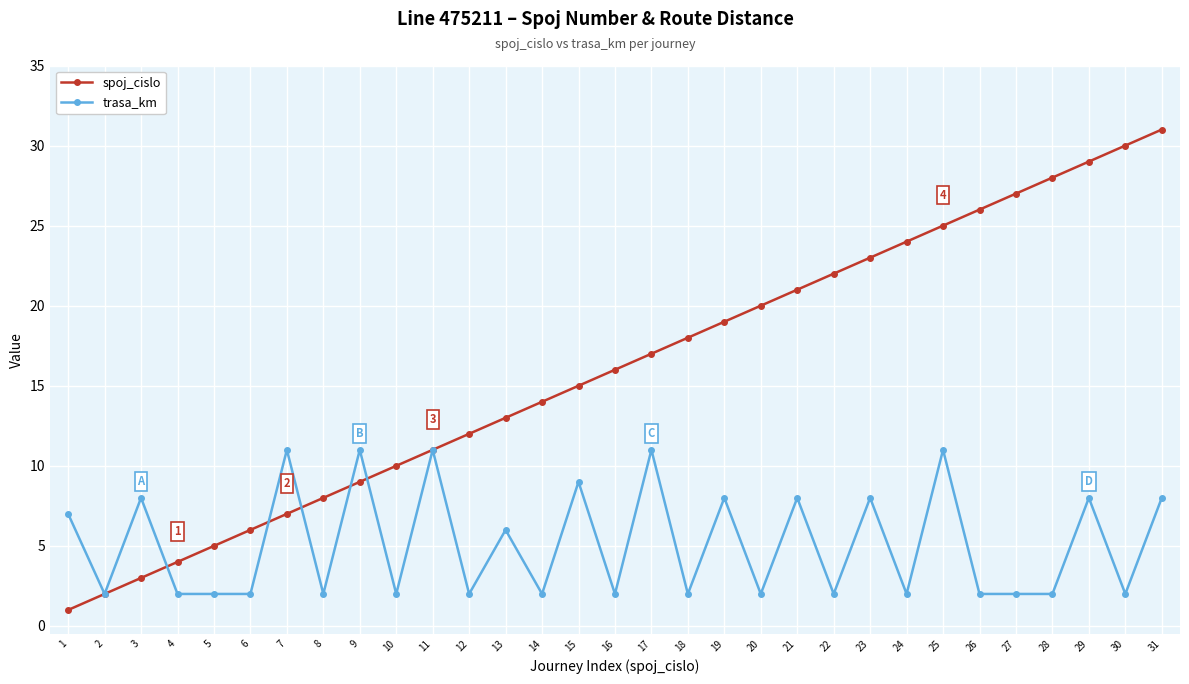

Rank the series by their maximum value, from lowest to highest.

trasa_km, spoj_cislo